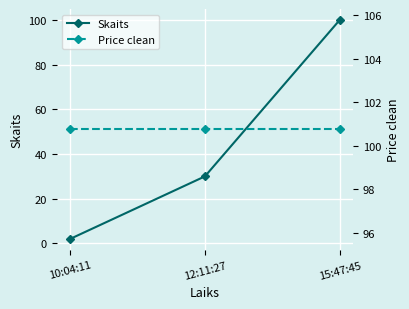

Reading left to right, transcribe all the data shown in this chart.

Skaits: 10:04:11=2.0	12:11:27=30.0	15:47:45=100.0
Price clean: 10:04:11=100.8	12:11:27=100.8	15:47:45=100.8